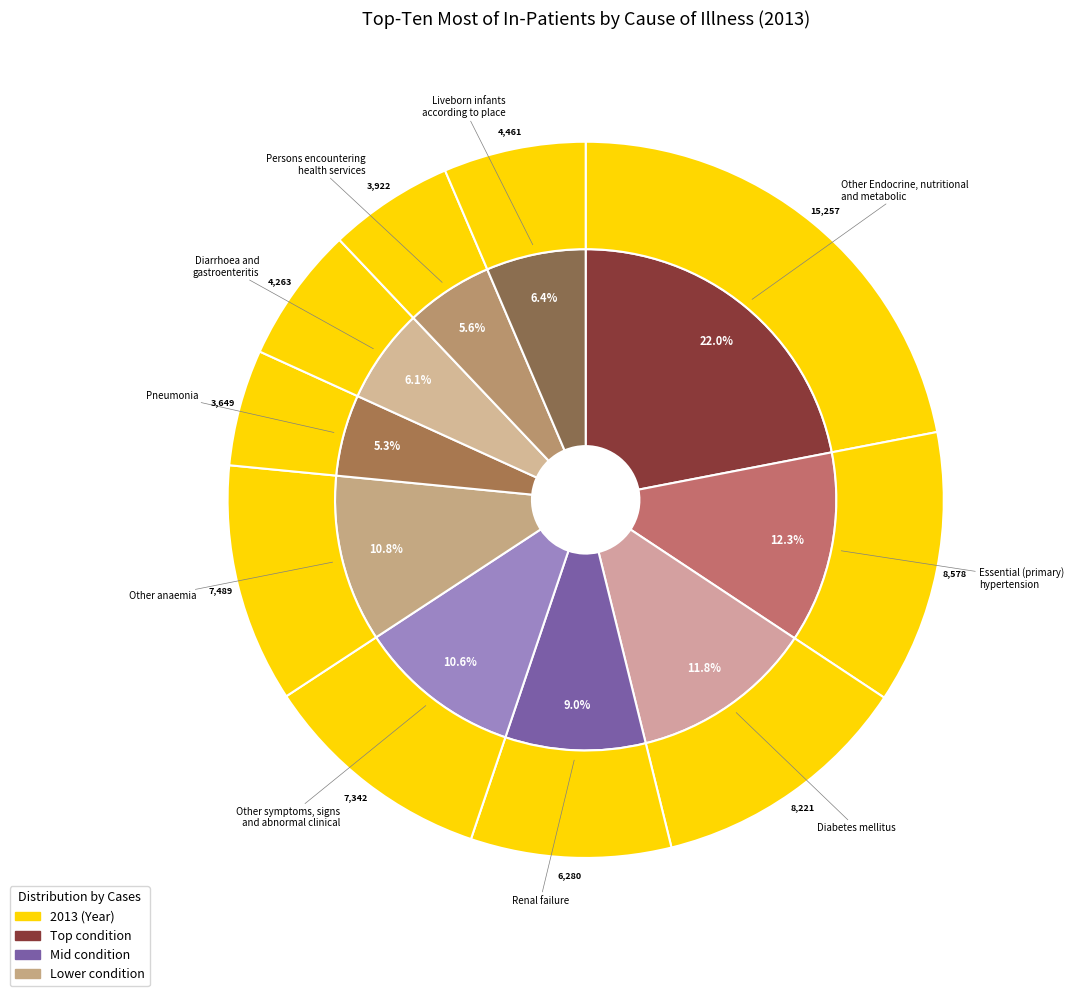

Does any single category account for the majority?

No